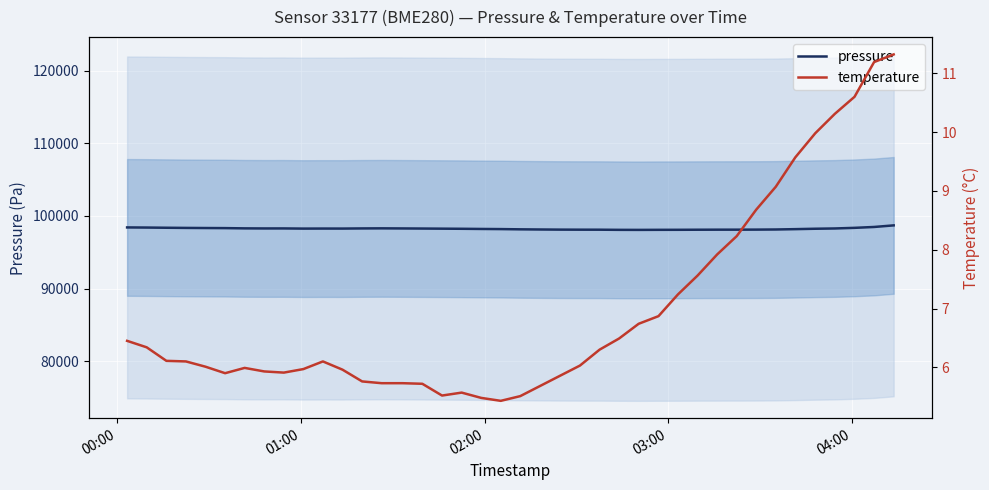

In pressure, how many points are lower than both neighbors (excluding endpoints)?

4